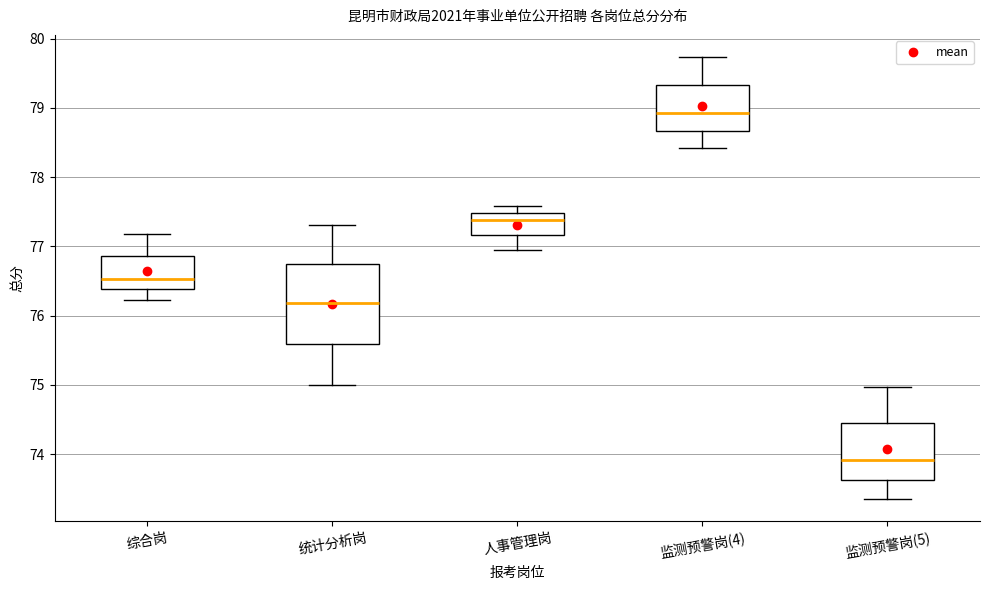

Reading left to right, transcribe this box plot: for each box, give where its median line is, the range the box spans, and where its two whiskers end, as read against the y-axis. The values are not printed on the chart, so give them approximately, as read against the axis.

综合岗: median 76.5, box 76.4 to 76.9, whiskers 76.2 to 77.2
统计分析岗: median 76.2, box 75.6 to 76.7, whiskers 75.0 to 77.3
人事管理岗: median 77.4, box 77.2 to 77.5, whiskers 77.0 to 77.6
监测预警岗(4): median 78.9, box 78.7 to 79.3, whiskers 78.4 to 79.7
监测预警岗(5): median 73.9, box 73.6 to 74.4, whiskers 73.4 to 75.0